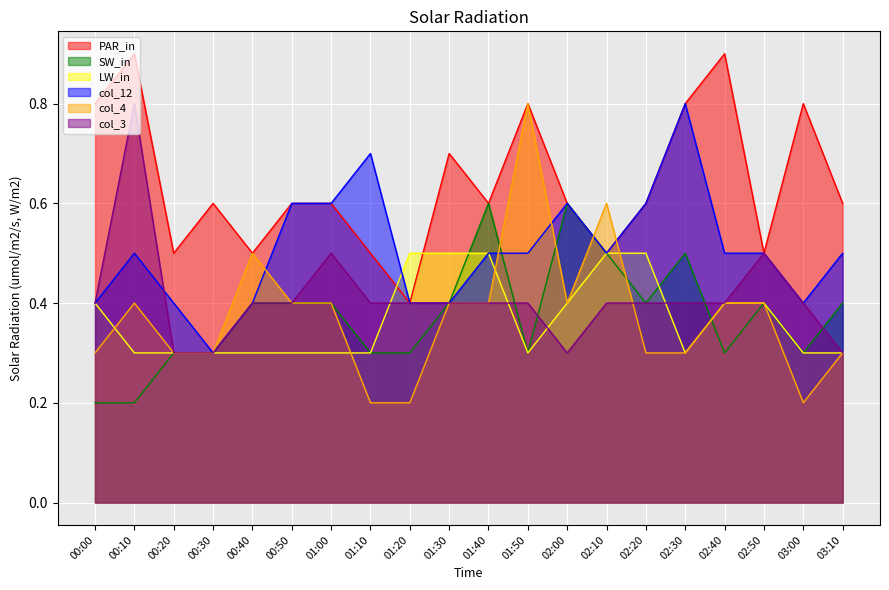

Which series has the largest range (max minus min)?

col_4